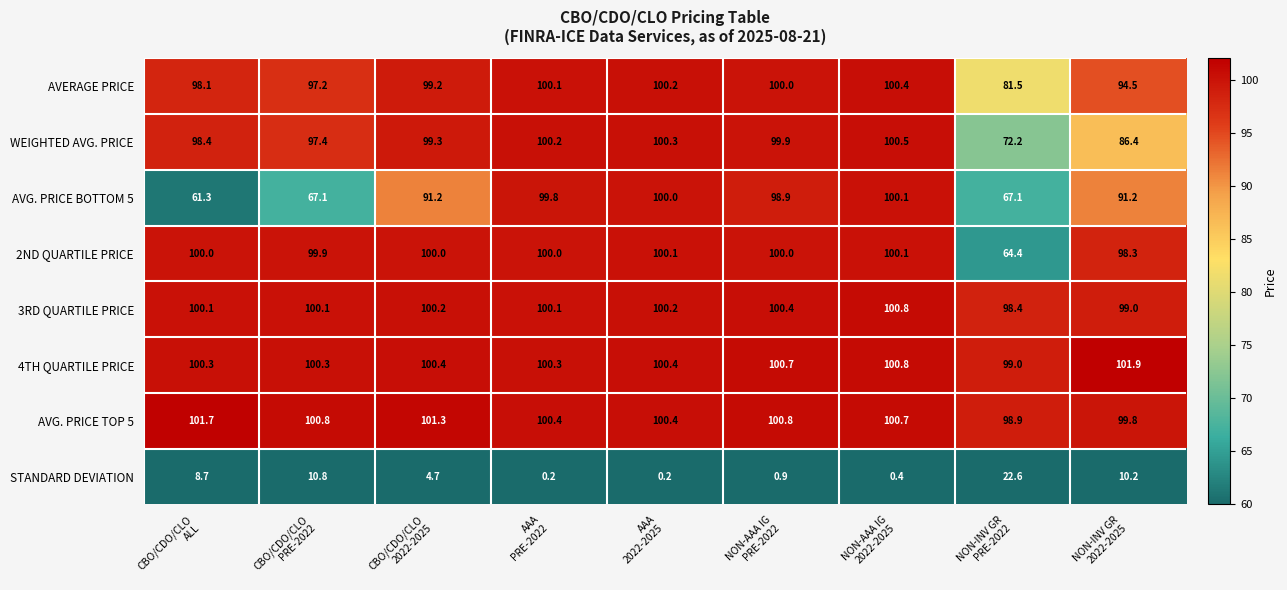

What is the greatest value displayed?

101.9